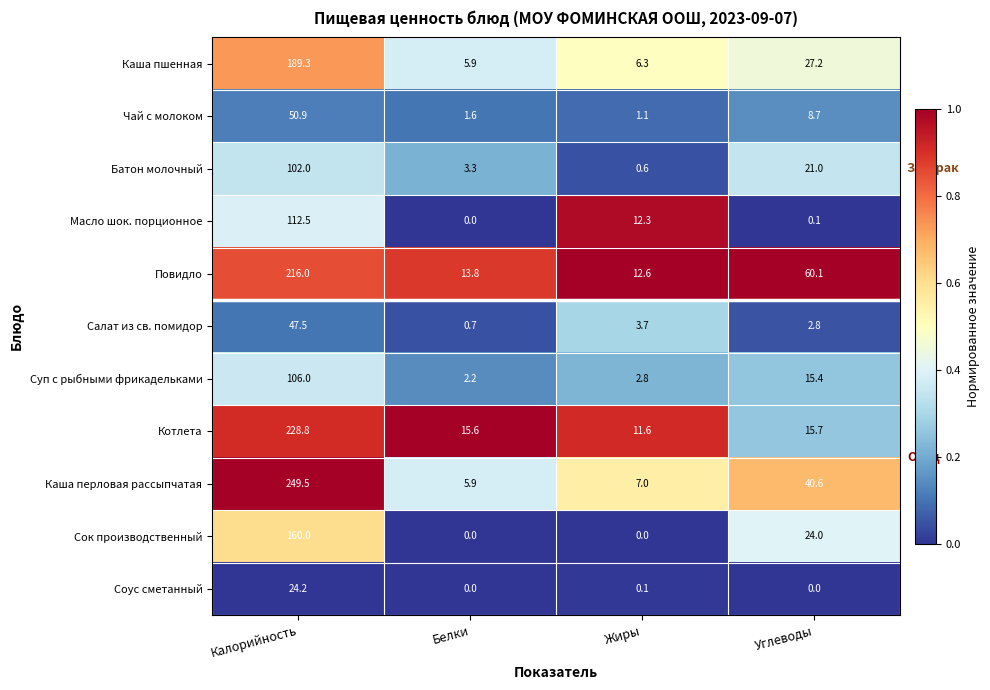

Is it true that Чай с молоком equals 8.7 at Углеводы?

True